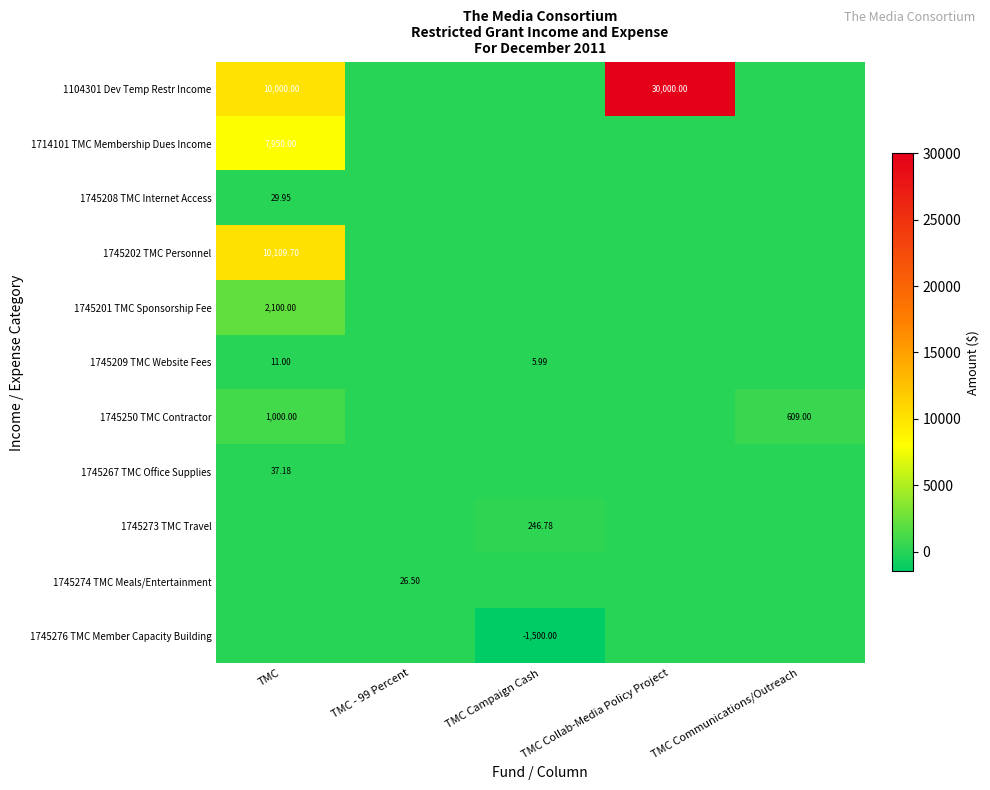

Which category has the lowest value in the 1745276 TMC Member Capacity Building series?

TMC Campaign Cash